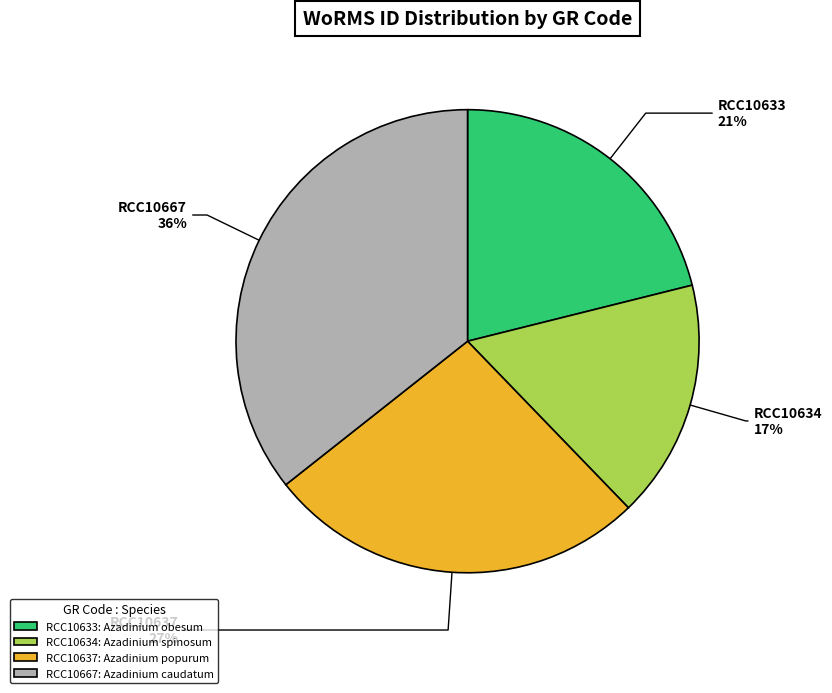

Does RCC10637 account for over 50% of the chart?

No